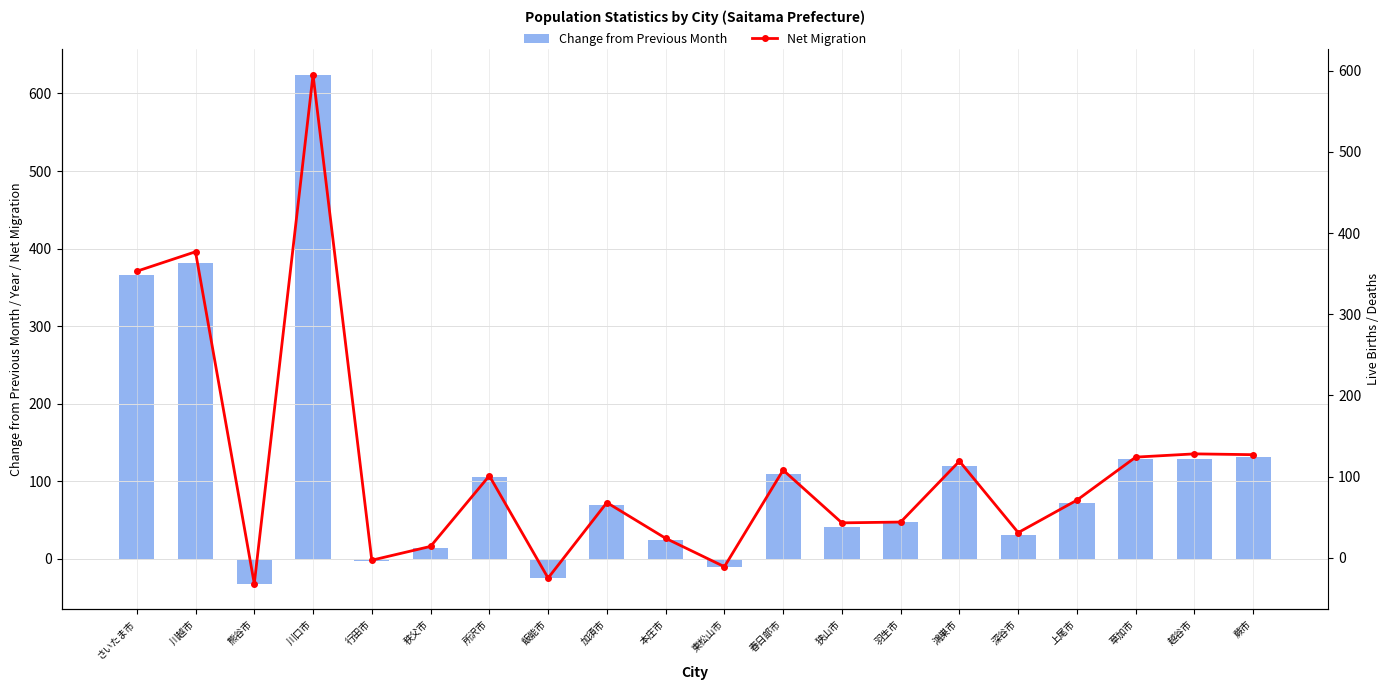

Is the value of Change from Previous Month at 狭山市 greater than the value of Net Migration at 飯能市?

Yes